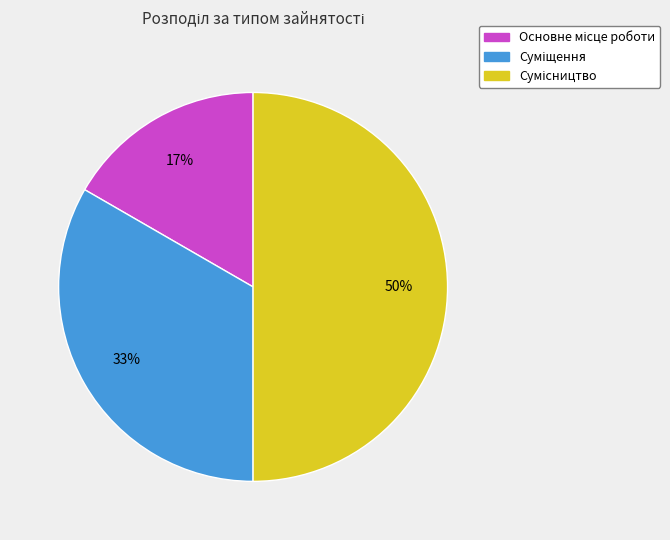

To the nearest percent, what is the difference between the largest and smallest slice percentages?

33%